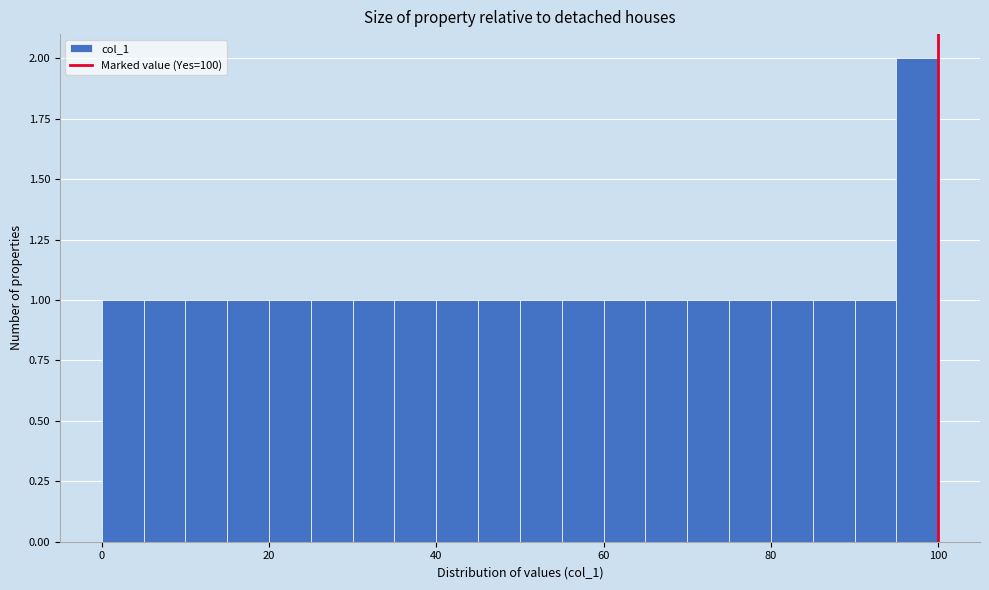

Read against the x-axis, roughly where is the centre of the tallest bar?

98